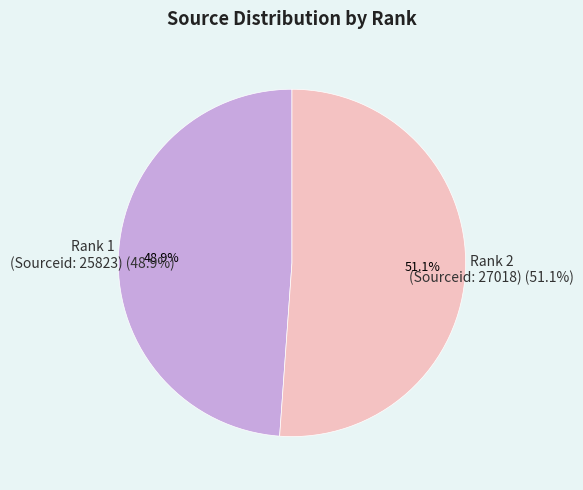

Rank the categories by value from highest to lowest.

Rank 2 (Sourceid: 27018), Rank 1 (Sourceid: 25823)